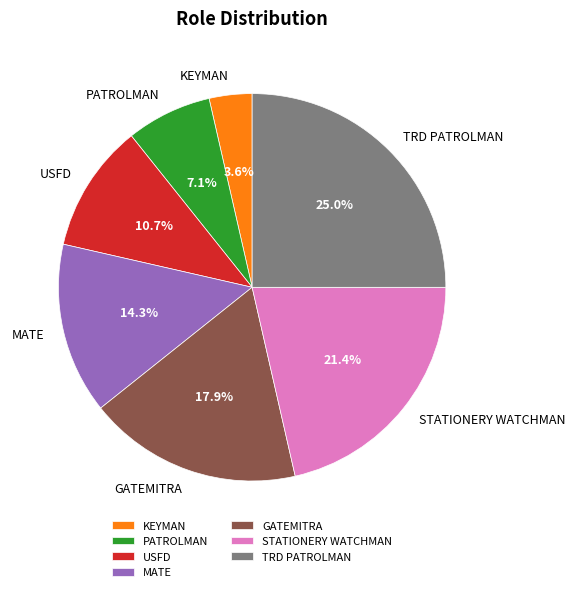

Rank the categories by value from highest to lowest.

TRD PATROLMAN, STATIONERY WATCHMAN, GATEMITRA, MATE, USFD, PATROLMAN, KEYMAN